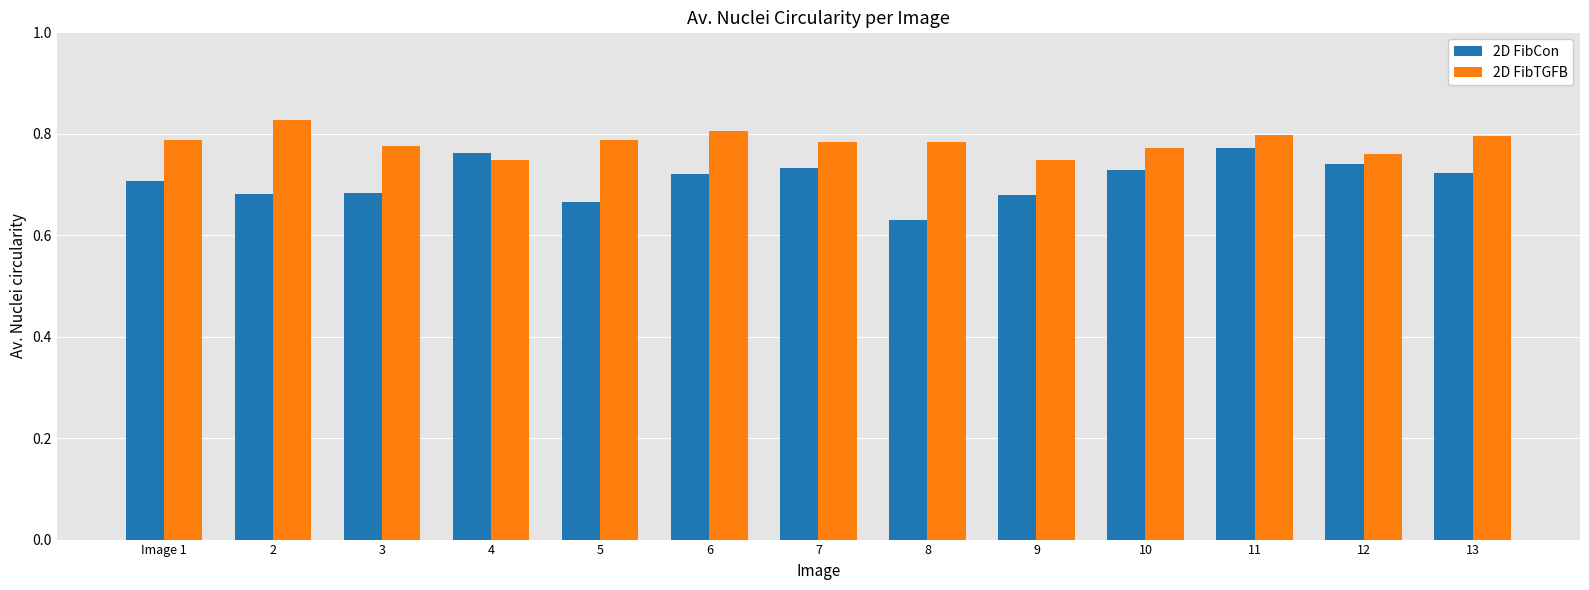

What is the sum of the 2D FibCon values at Image 1 and 6?

1.4